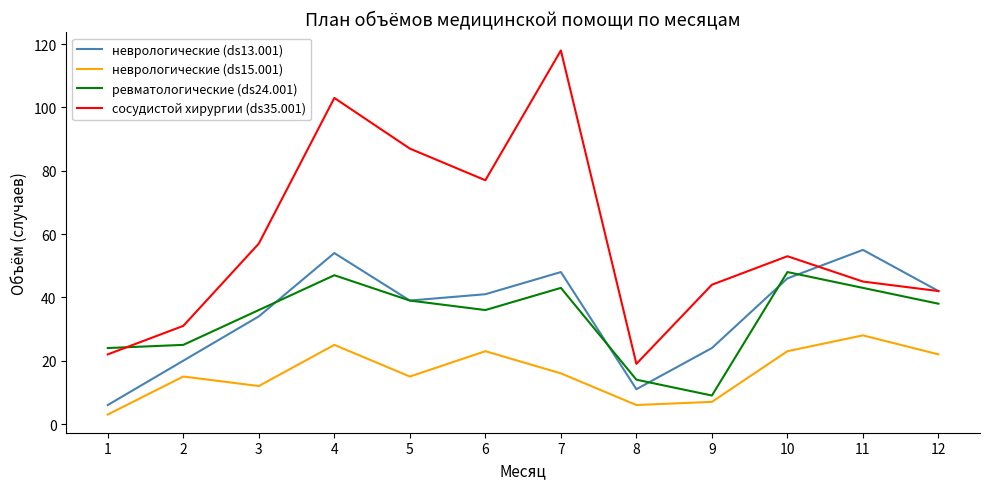

What are all the series names shown in the legend?

неврологические (ds13.001), неврологические (ds15.001), ревматологические (ds24.001), сосудистой хирургии (ds35.001)